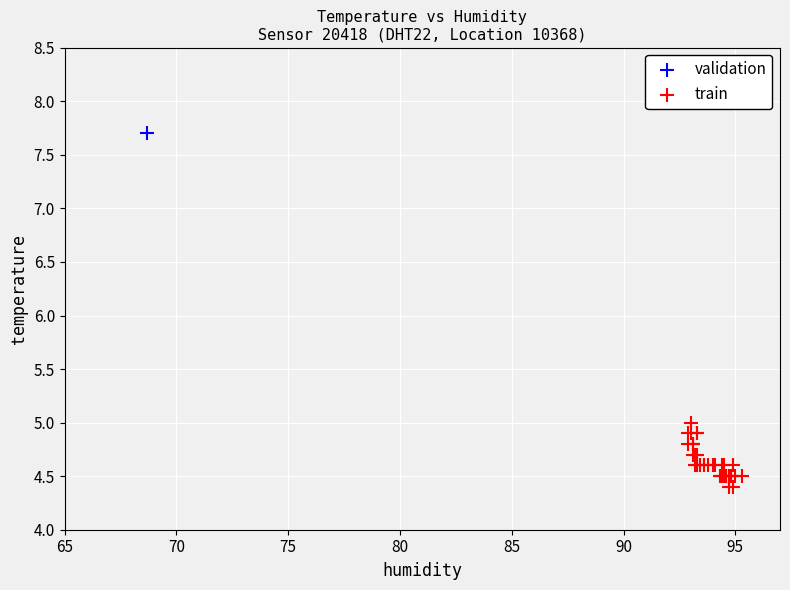

What are all the series names shown in the legend?

validation, train